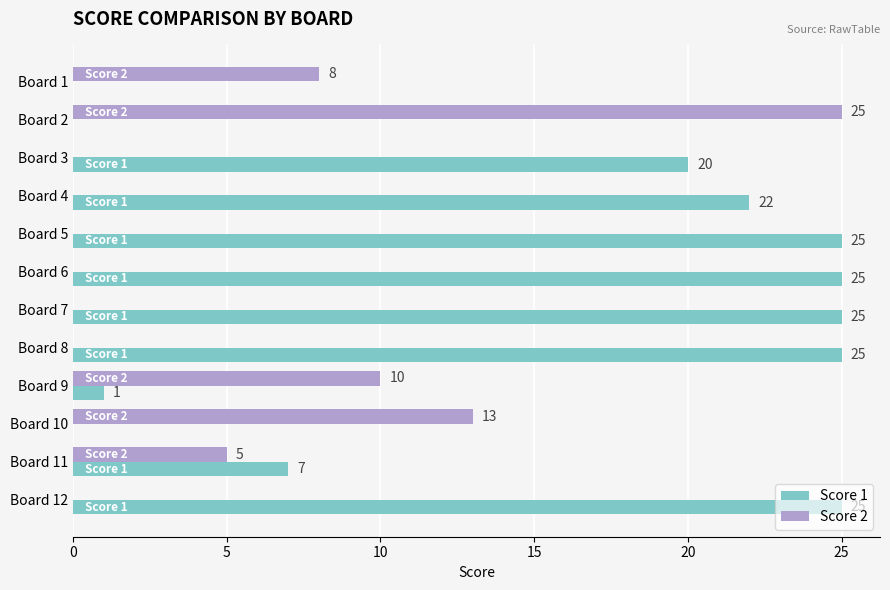

True or false: Score 1 has a value of 37 at Board 7.

False